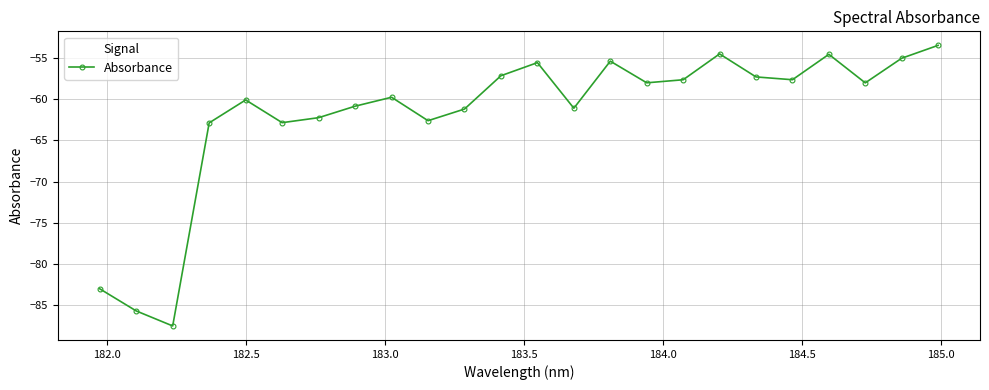

What is the value of the 14th point from the left?

-61.1